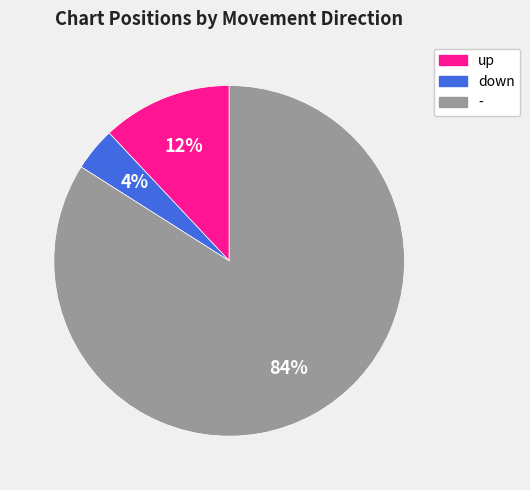

Which category accounts for the majority?

-